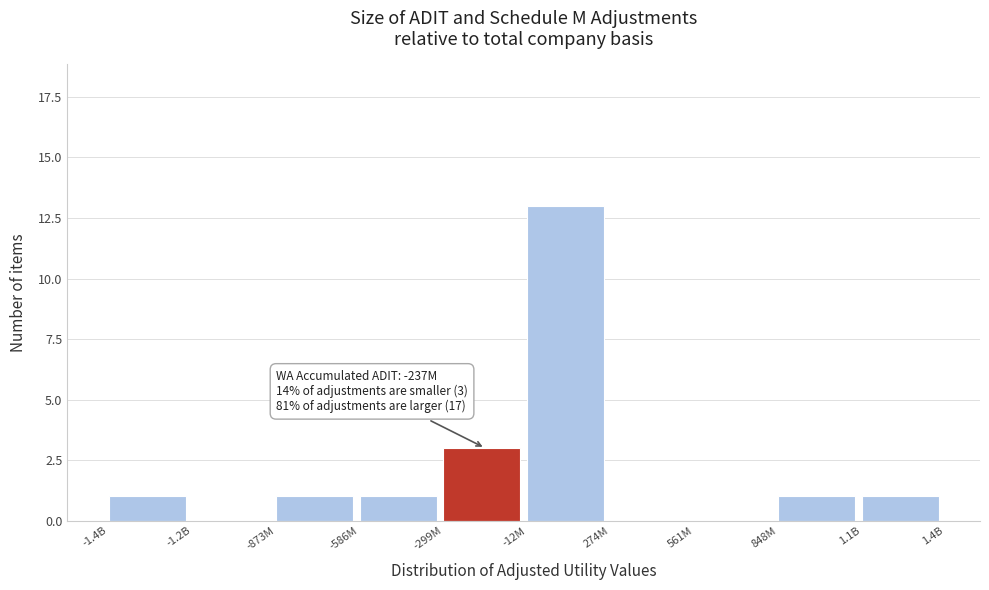

What is the ratio of the value at -586M to the value at -299M?

0.3